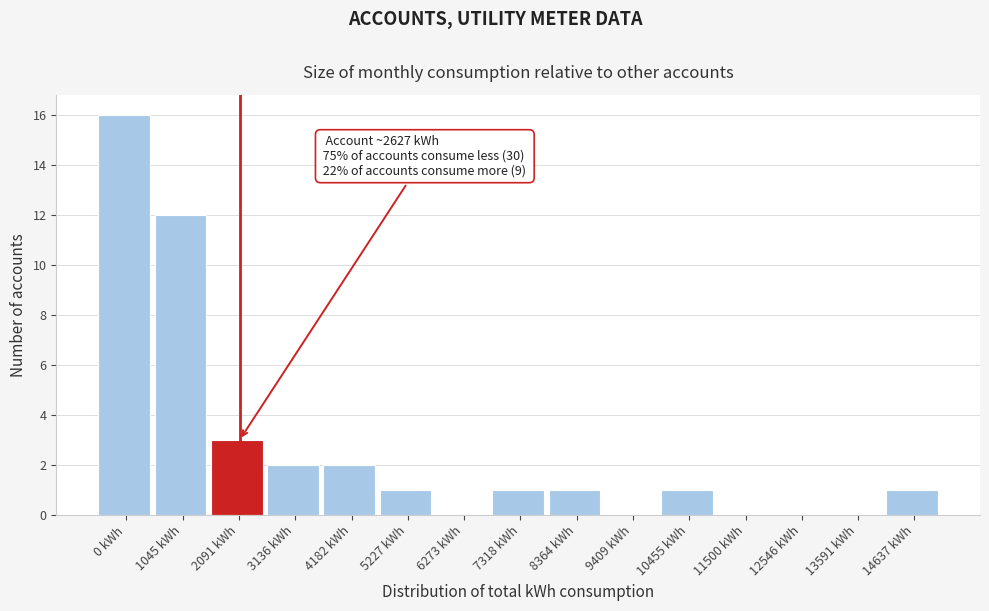

Reading right to left, list all the values displayed in this chart.

14637 kWh=1	13591 kWh=0	12546 kWh=0	11500 kWh=0	10455 kWh=1	9409 kWh=0	8364 kWh=1	7318 kWh=1	6273 kWh=0	5227 kWh=1	4182 kWh=2	3136 kWh=2	2091 kWh=3	1045 kWh=12	0 kWh=16